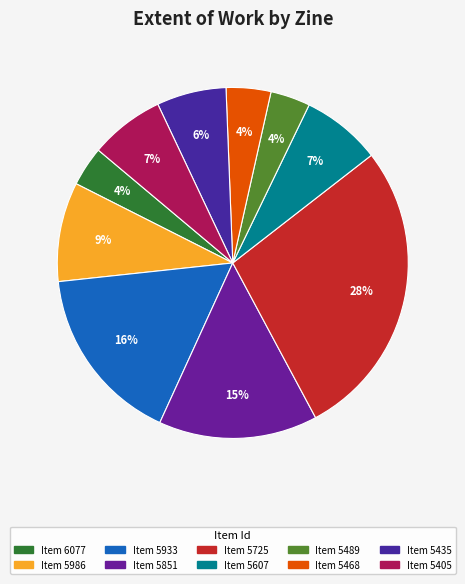

Which category has the smallest portion of the pie?

6077